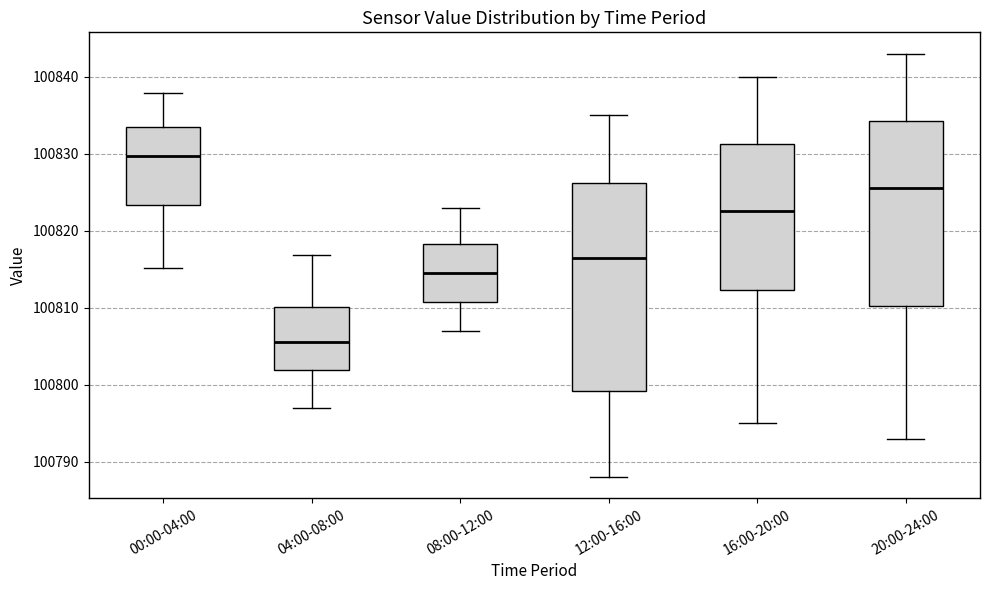

Comparing the boxes themselves (not the whiskers), which one is the tallest?

12:00-16:00